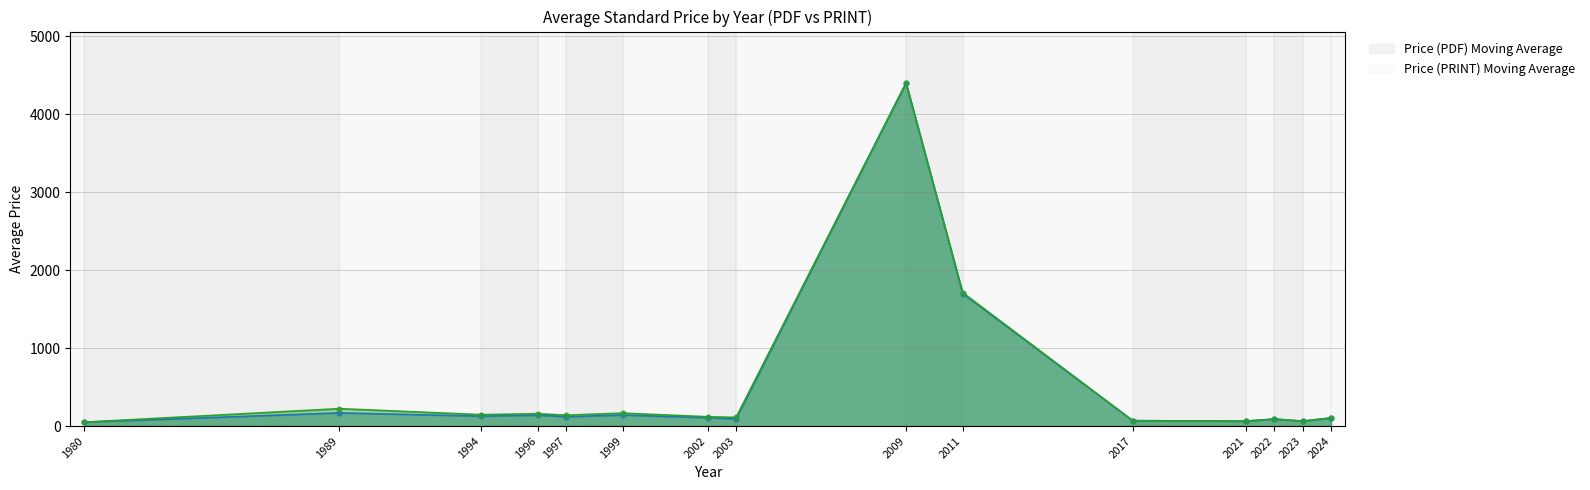

Is the value of Price (PDF) at 2011 greater than the value of Price (PRINT) at 2002?

Yes